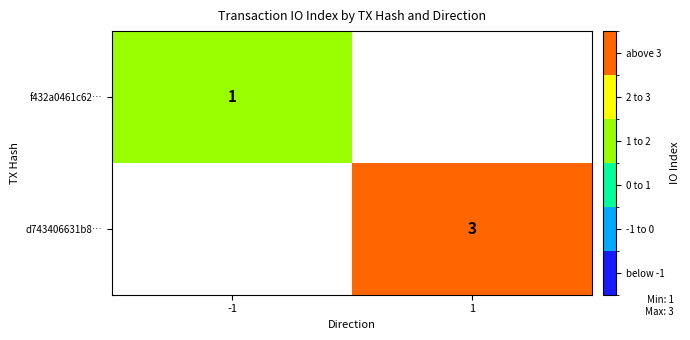

The value of f432a0461c62… at -1 is 2. True or false?

False